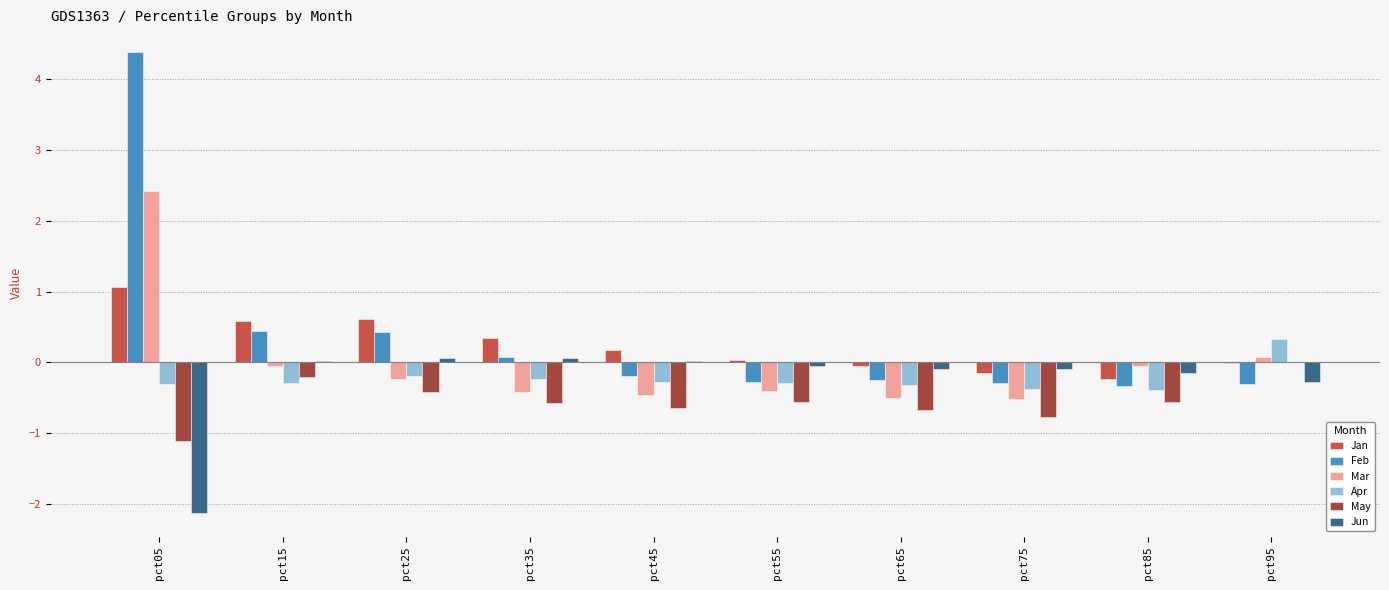

Is the value of May at pct75 greater than the value of Jan at pct85?

No